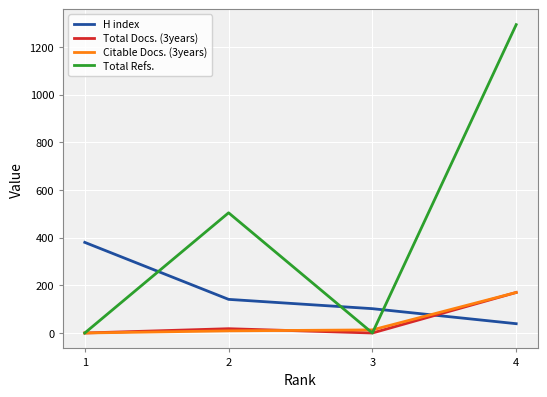

Is it true that Total Docs. (3years) equals 288 at 4?

False